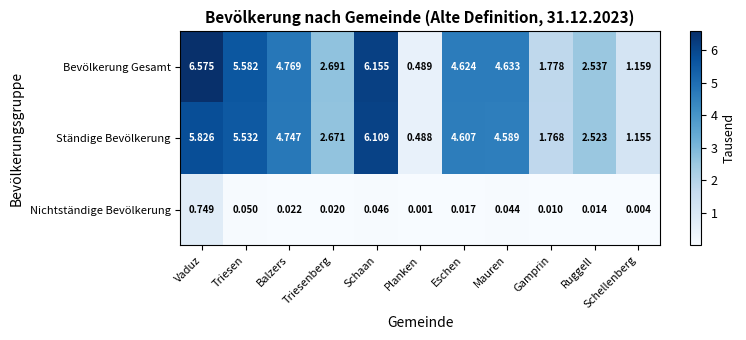

Rank the series at Schellenberg from lowest to highest value.

Nichtständige Bevölkerung, Ständige Bevölkerung, Bevölkerung Gesamt